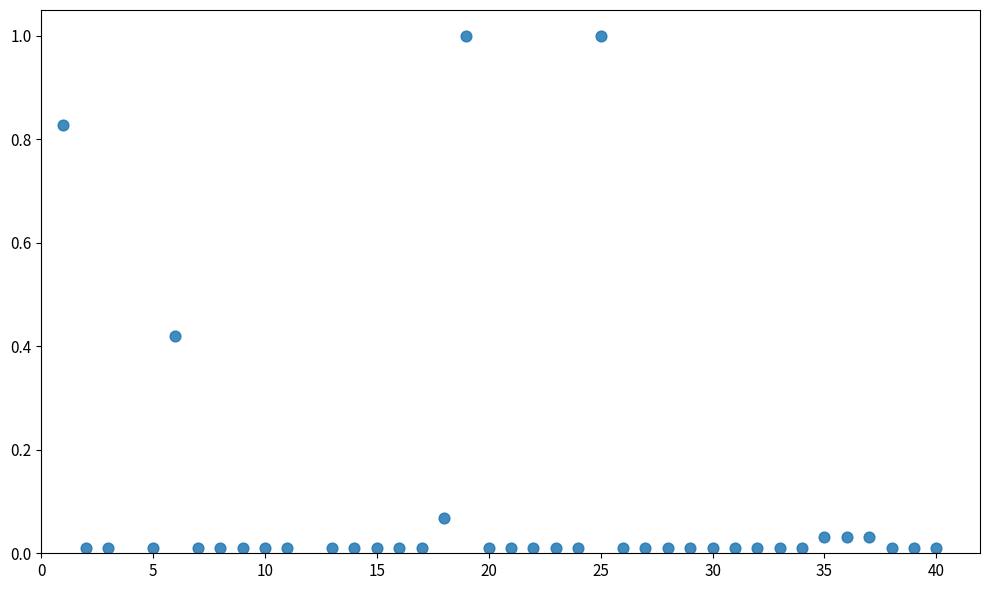

What is the range of X values (max minus min)?

39.0